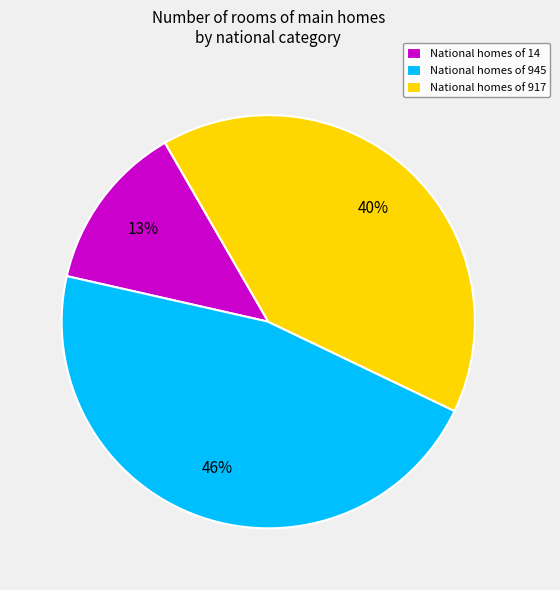

Is there any slice that represents more than half of the pie?

No